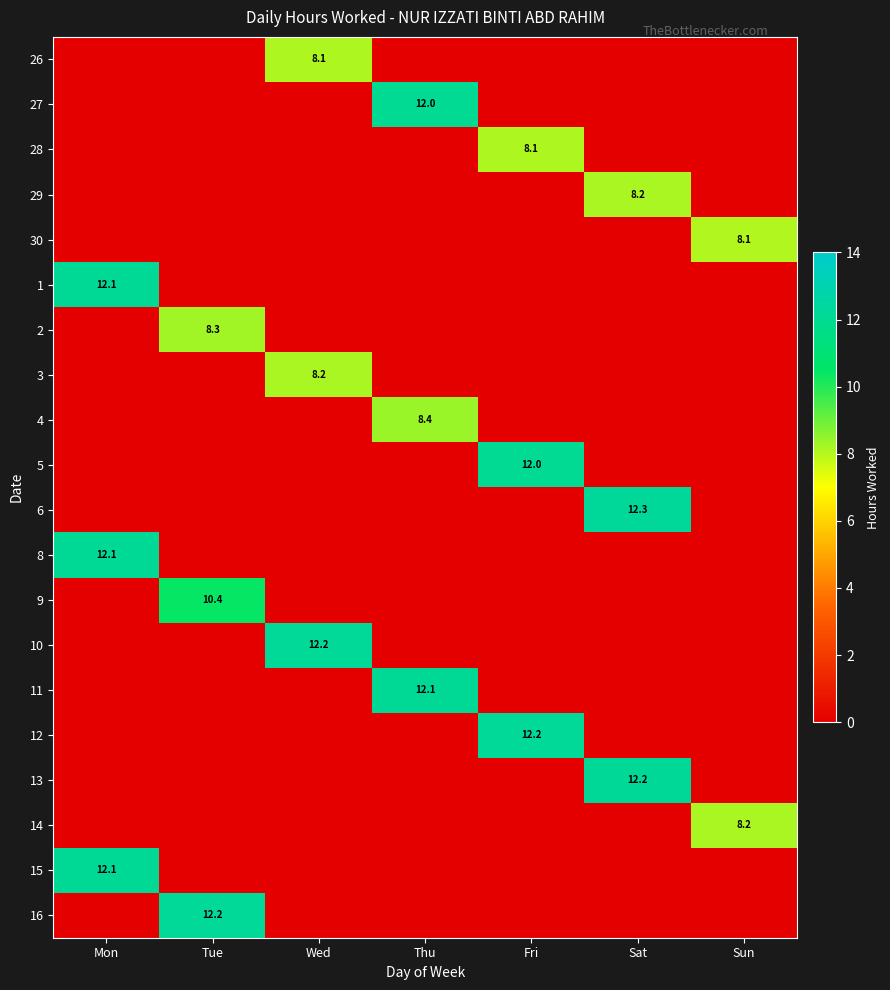

At which category does the chart reach its minimum across all series?

Mon